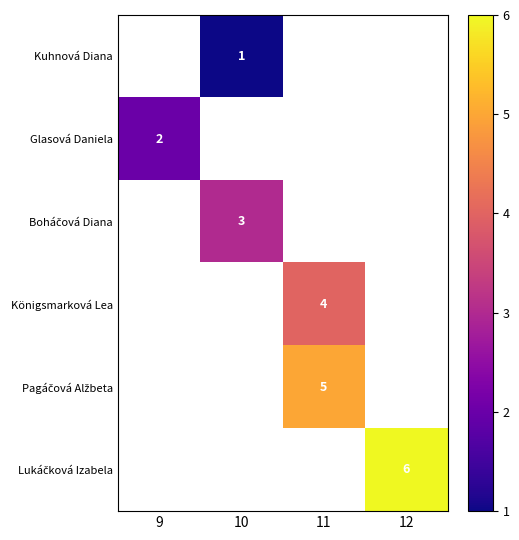

At which label does row_2 reach its minimum?

9